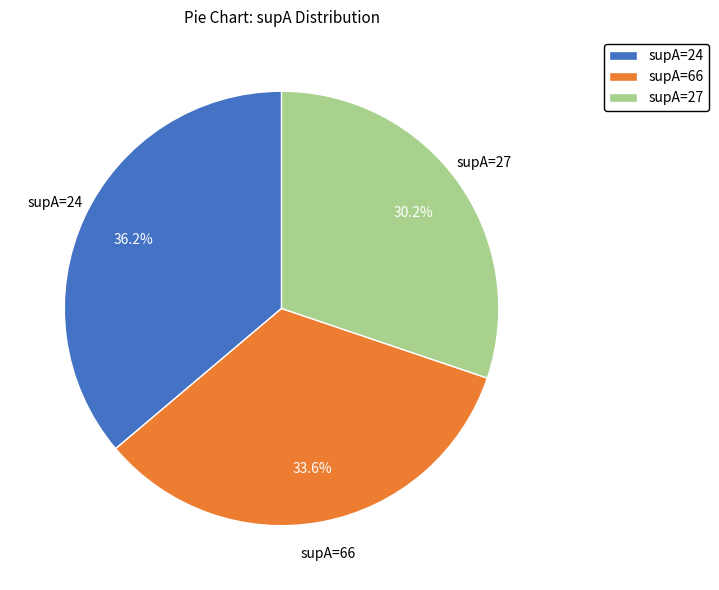

Combined, what portion of the pie is supA=27 and supA=24?

66.4%